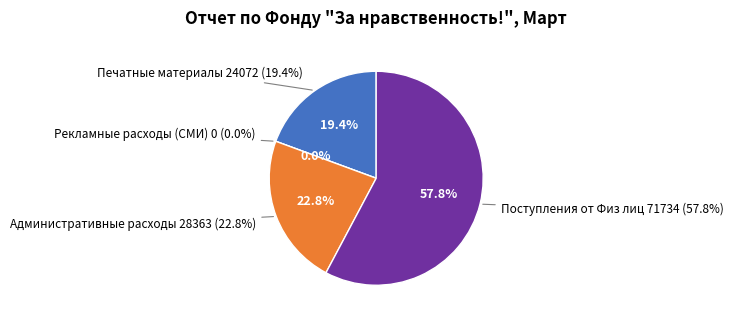

Is Рекламные расходы (СМИ) the majority of the pie?

No